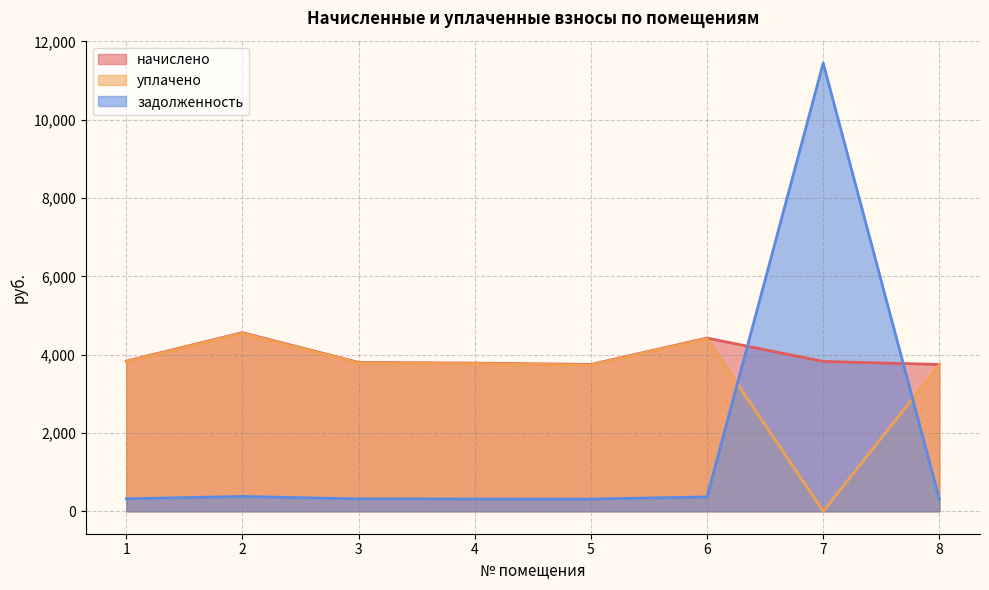

Reading right to left, transcribe all the data shown in this chart.

начислено: 3749.8	3827.5	4423.7	3749.8	3784.3	3801.6	4561.9	3836.2
уплачено: 3736.8	0.0	4408.3	3736.7	3771.2	3788.4	4546.1	3822.8
задолженность: 312.5	11446.3	368.6	312.5	315.4	316.8	380.2	319.7